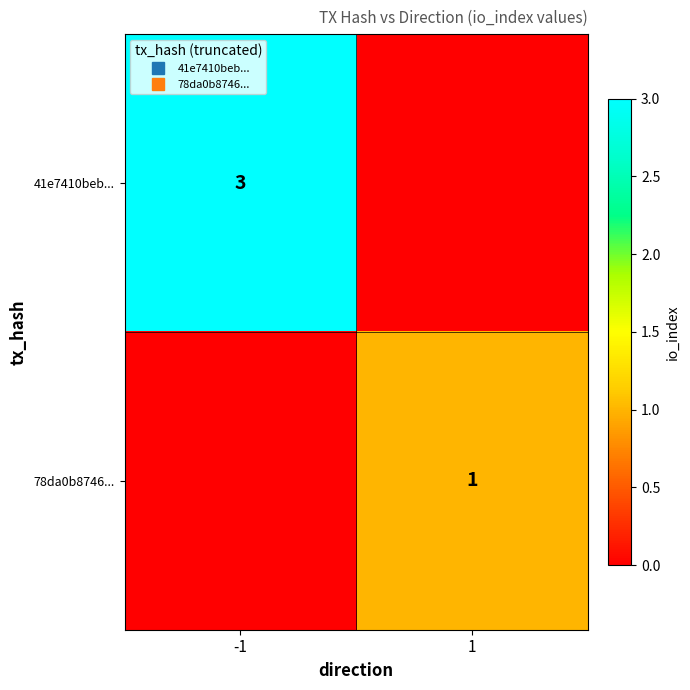

Is it true that 41e7410beb... equals 2 at -1?

False